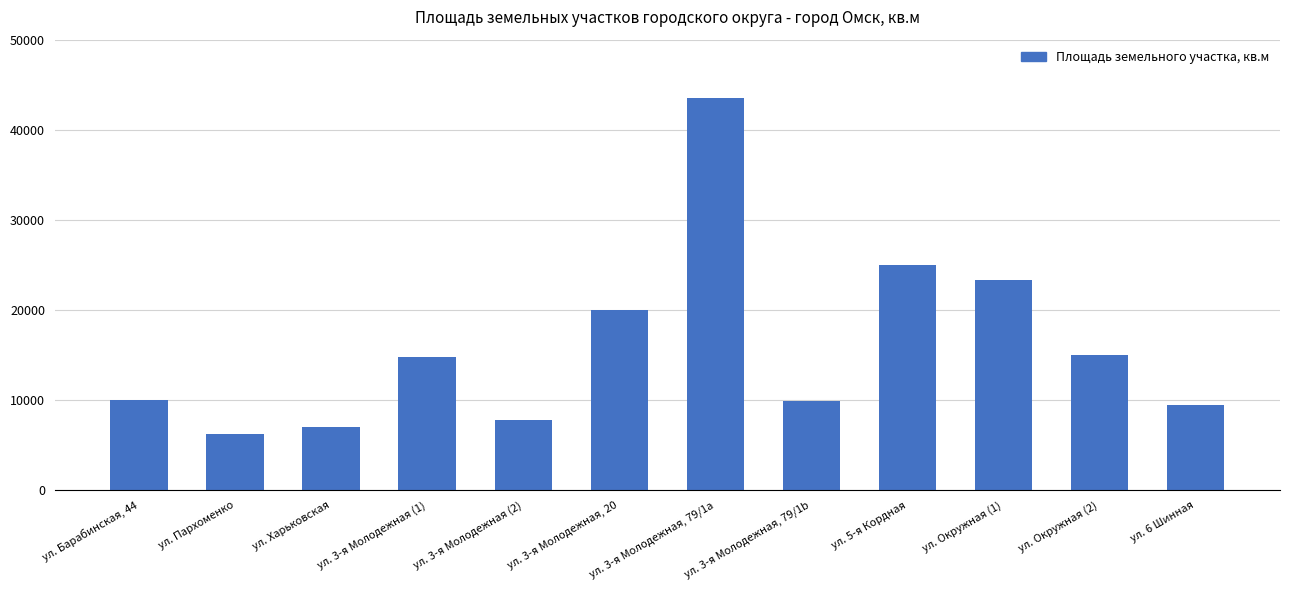

At which label is the value closest to 24888?

ул. 5-я Кордная